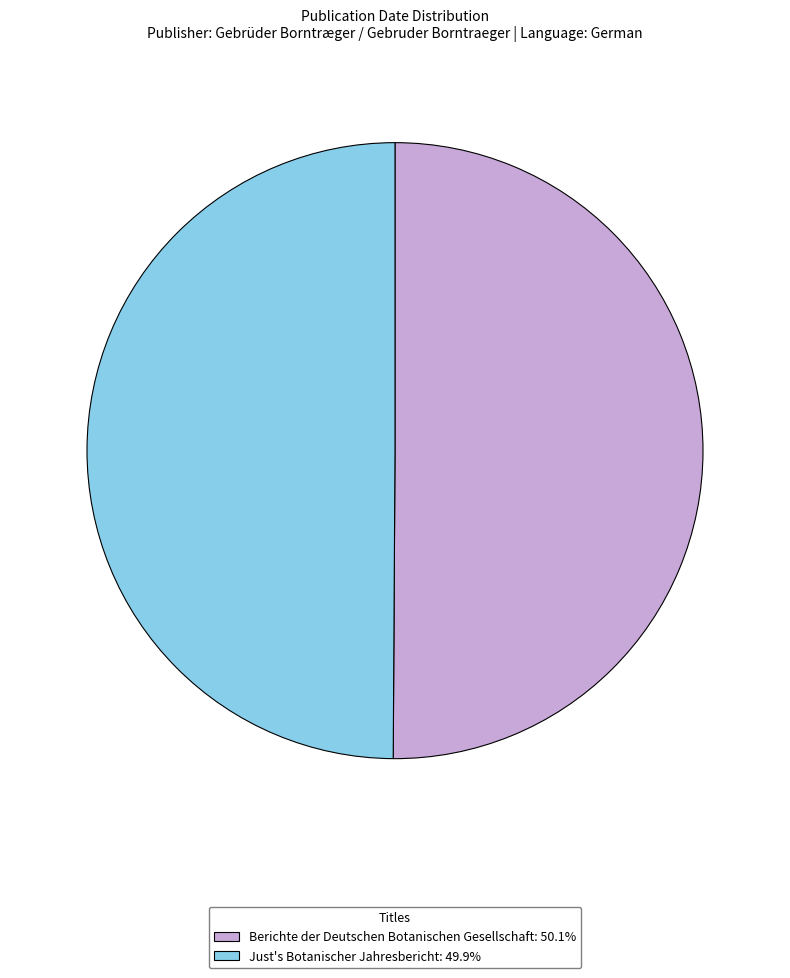

What is the ratio of the value at Berichte der Deutschen Botanischen Gesellschaft to the value at Just's Botanischer Jahresbericht?

1.0